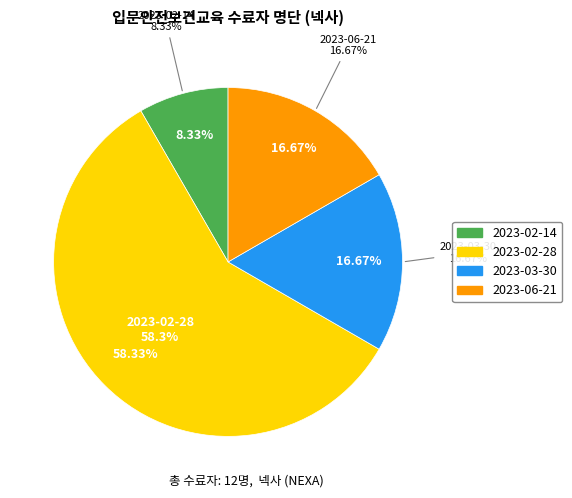

Which slice represents more than half of the pie?

2023-02-28